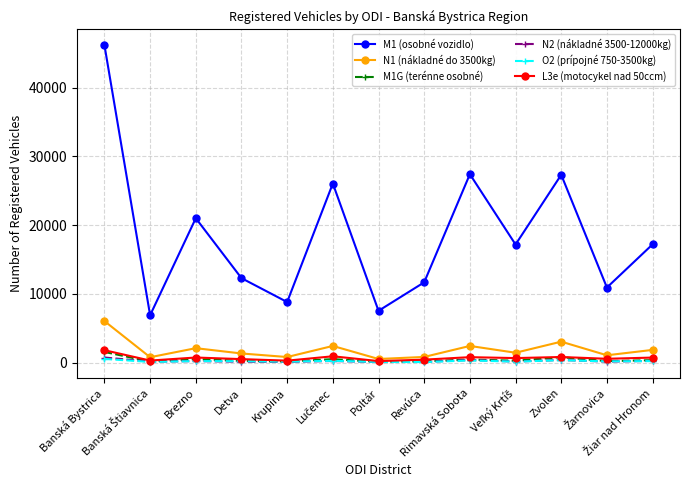

What is the maximum value shown in the chart?

46165